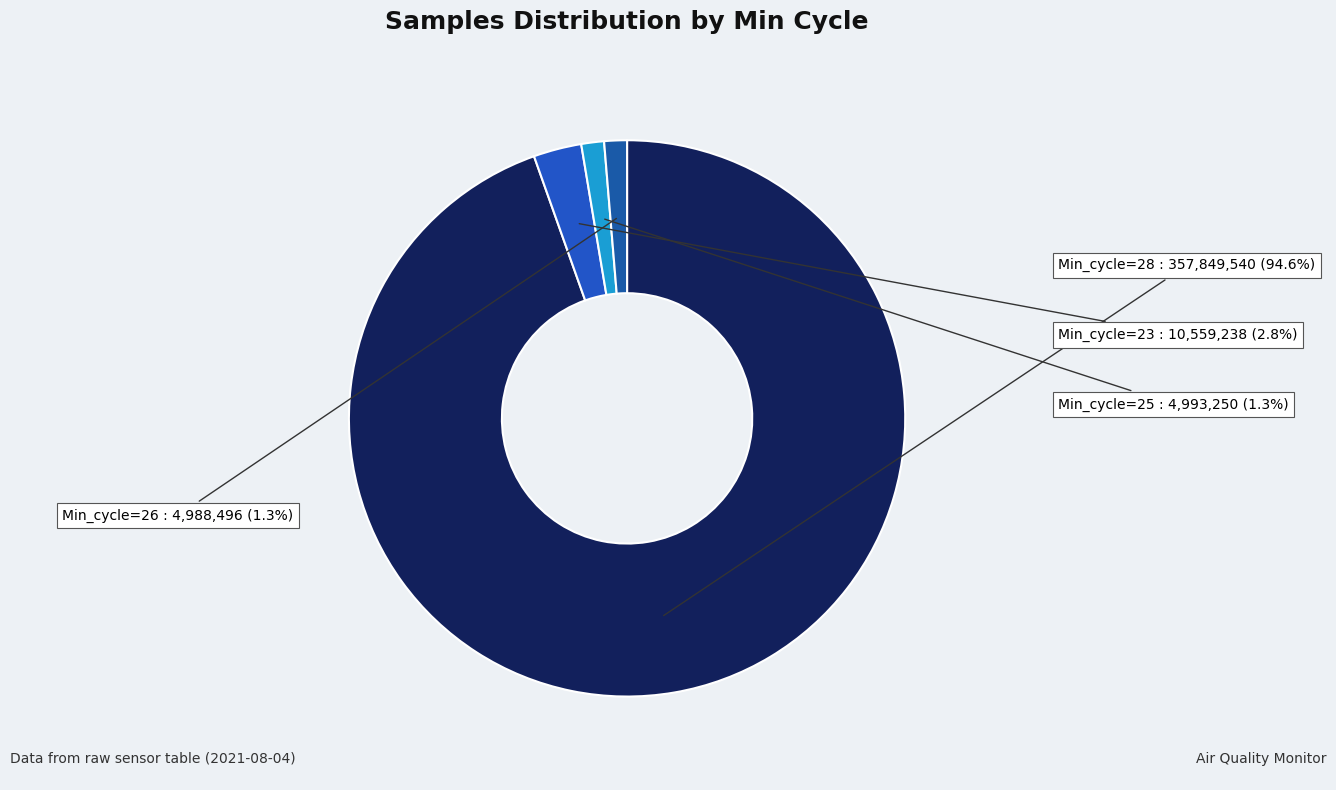

Which has a higher value, Min_cycle=23 or Min_cycle=25?

Min_cycle=23